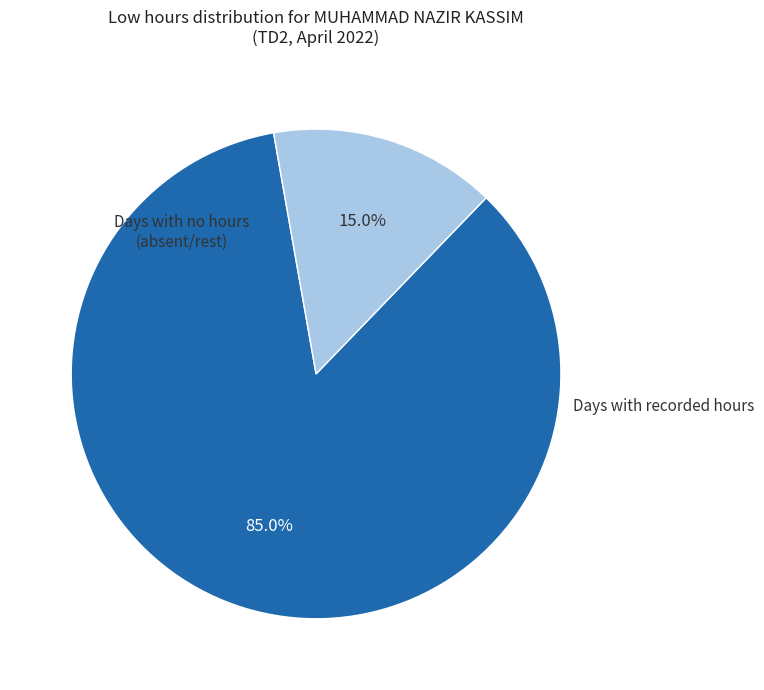

Does any single category account for the majority?

Yes